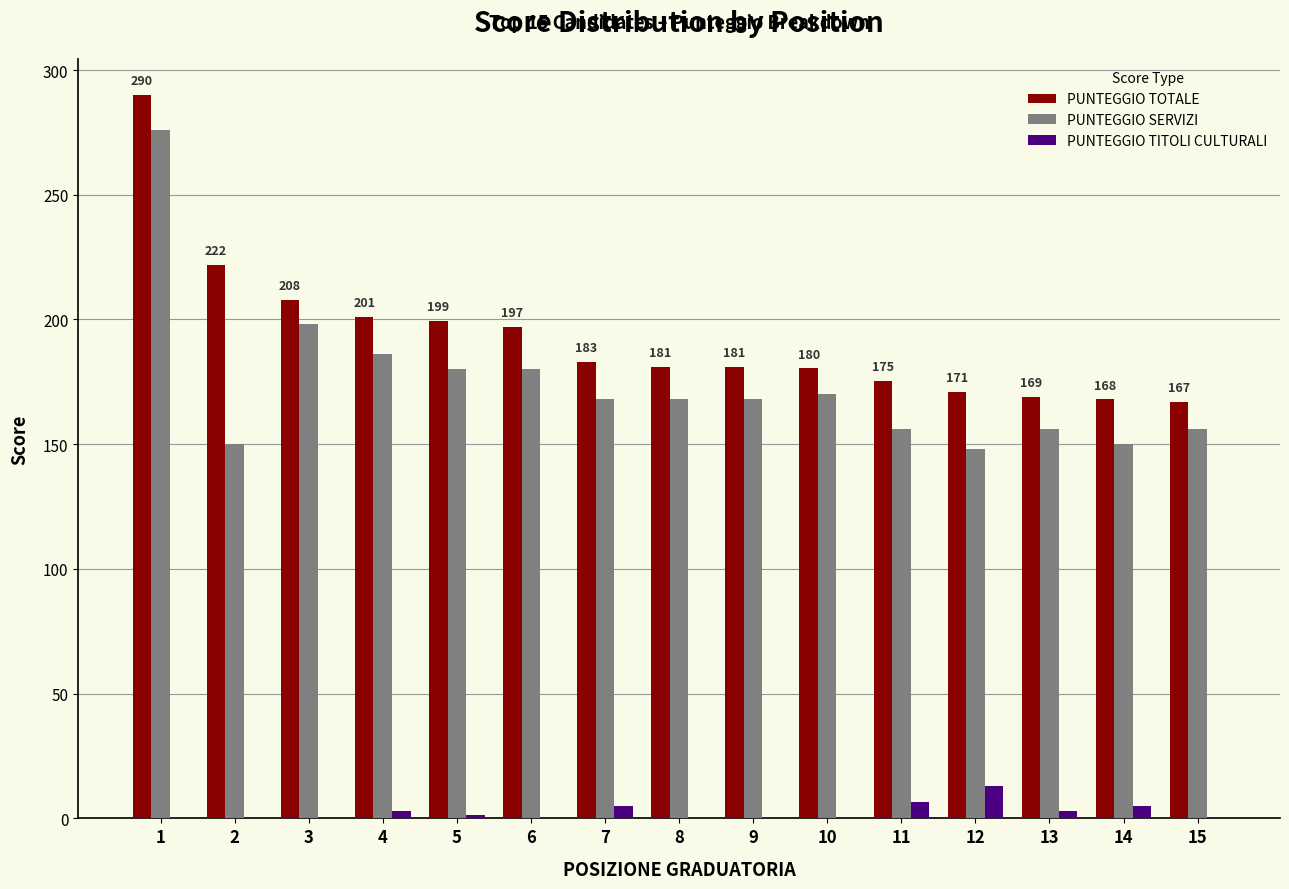

Which series has the largest total across all categories?

PUNTEGGIO TOTALE